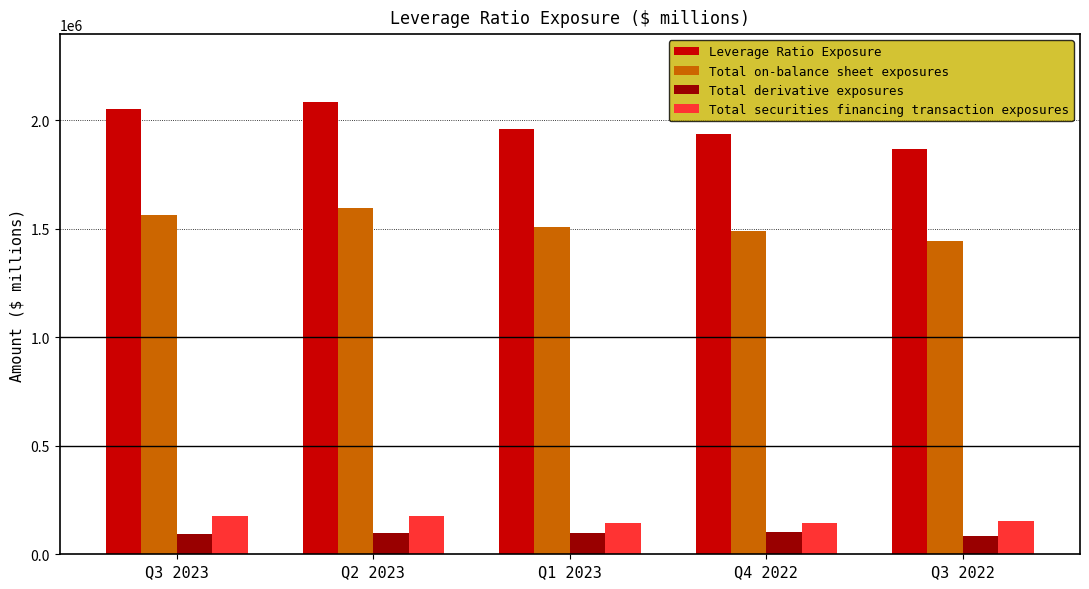

What position from the right is Q3 2023?

5